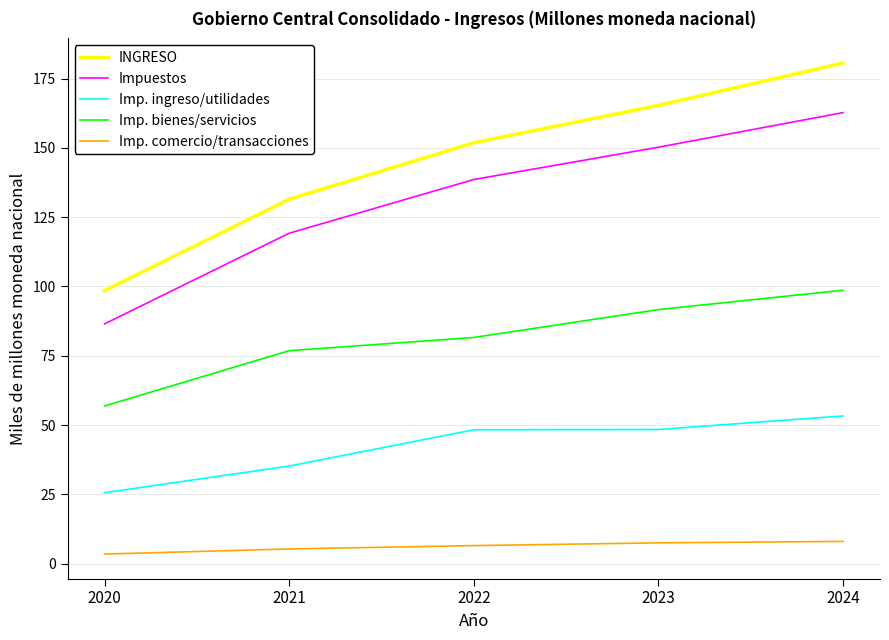

Where is Impuestos nearest to the value 124?

2021